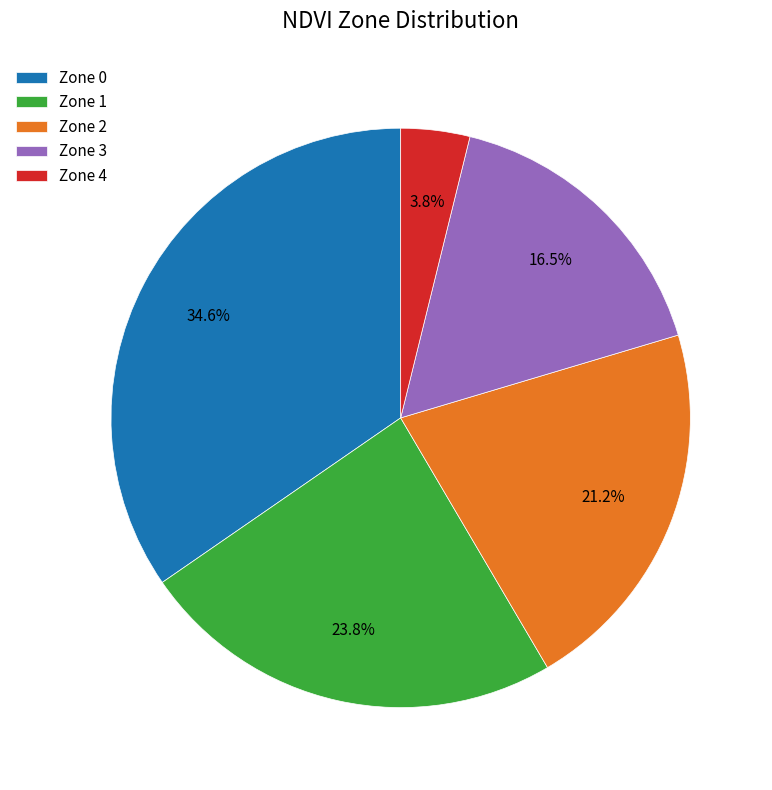

Does any single category account for the majority?

No